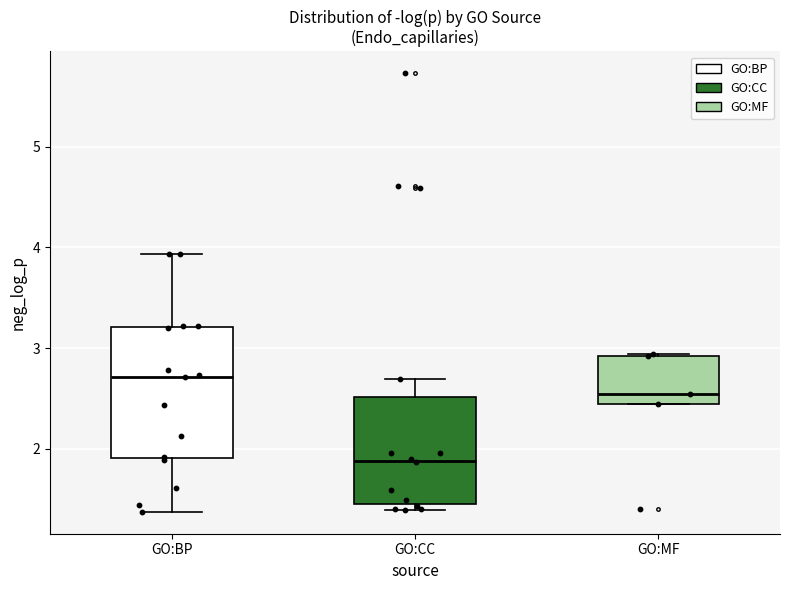

Where is the upper edge of the box for GO:MF on the y-axis? The values are not printed on the chart, so give them approximately, as read against the axis.

2.9